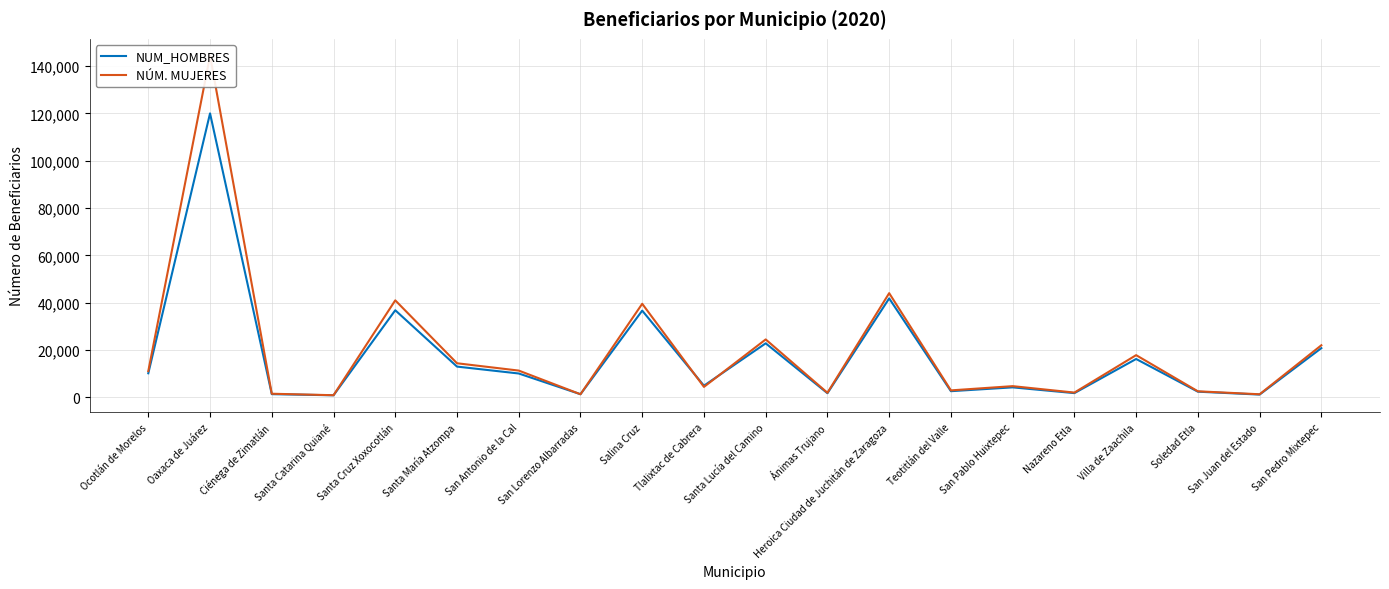

At which label does NUM_HOMBRES first exceed 10112?

Ocotlán de Morelos